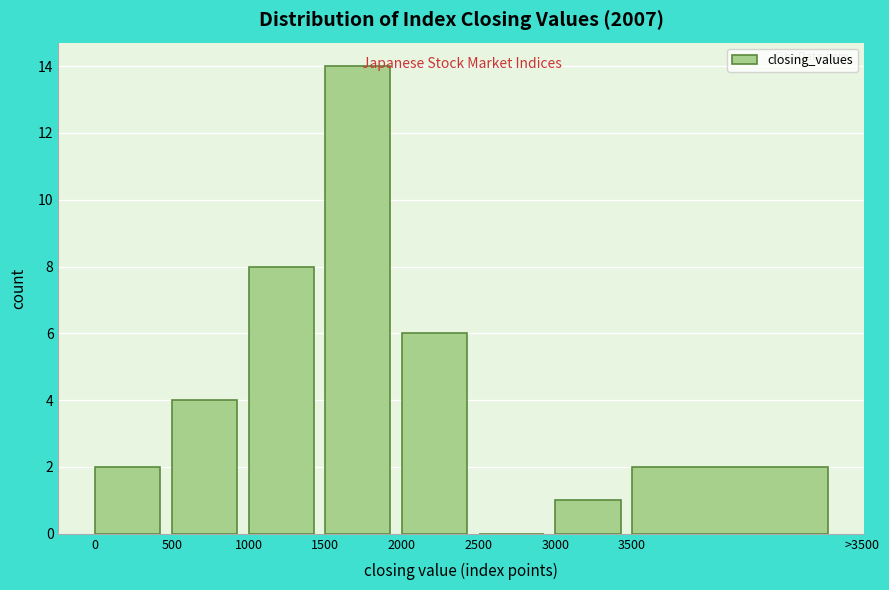

Reading left to right, extract all data points from this chart.

0=2	500=4	1000=8	1500=14	2000=6	2500=0	3000=1	3500=2